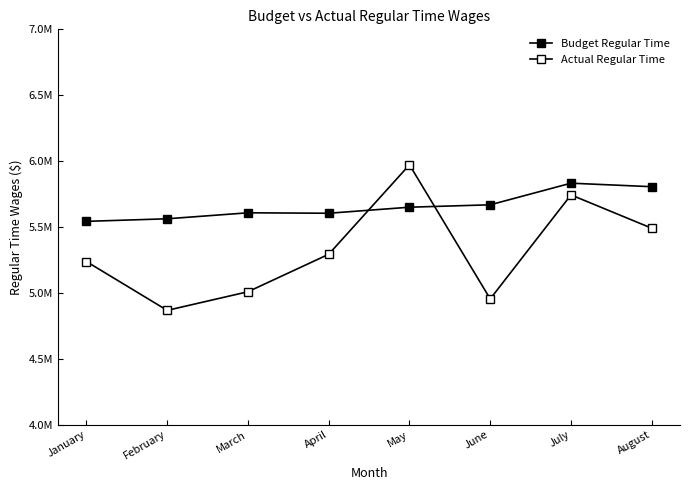

At which category does Actual Regular Time reach its first local peak?

May